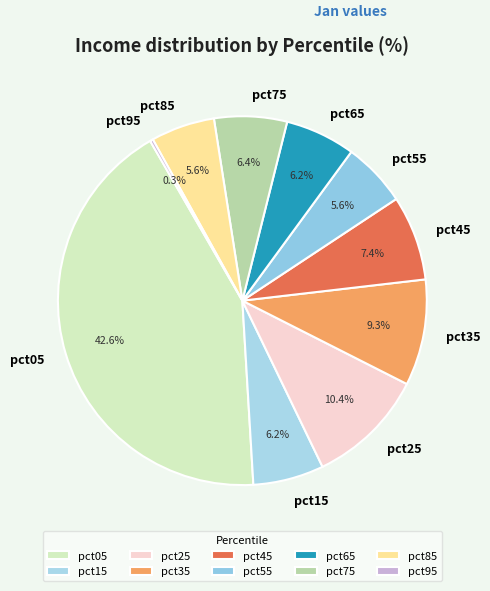

Is there any slice that represents more than half of the pie?

No